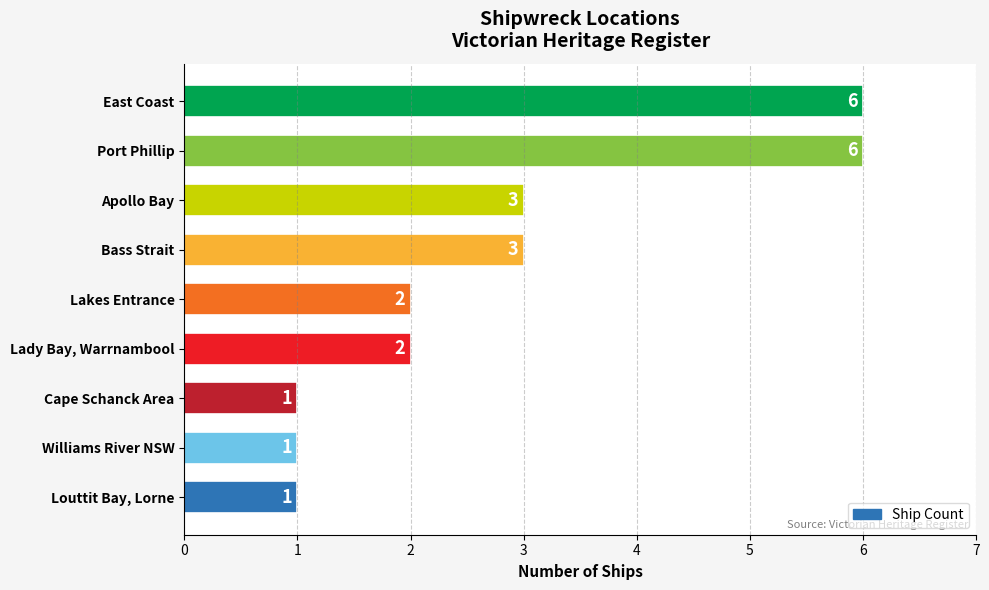

Is it true that the value at Bass Strait is 2?

False